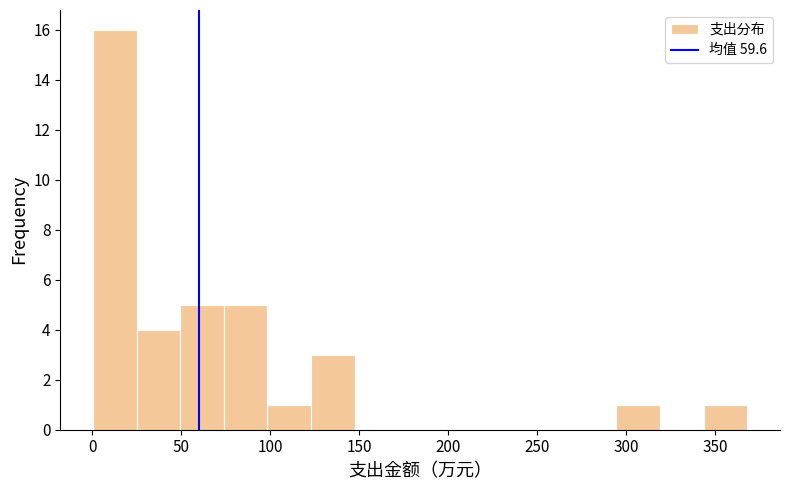

Reading left to right, list every bar in this chart as the range it spans on the x-axis followed by its height. Neither the bar edges nor the heights are printed on the chart, so give them approximately, as read against the axes.

0 to 25: 16
25 to 50: 4
50 to 75: 5
75 to 100: 5
100 to 125: 1
125 to 145: 3
145 to 170: 0
170 to 195: 0
195 to 220: 0
220 to 245: 0
245 to 270: 0
270 to 295: 0
295 to 320: 1
320 to 345: 0
345 to 370: 1